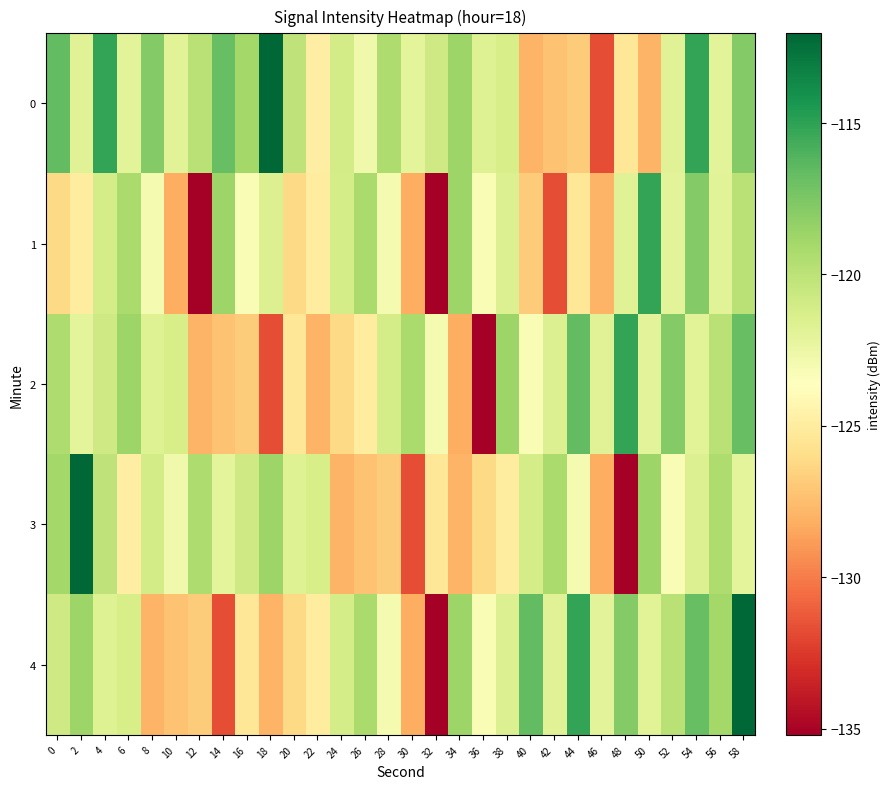

At which category is the sum across all series the highest?

58